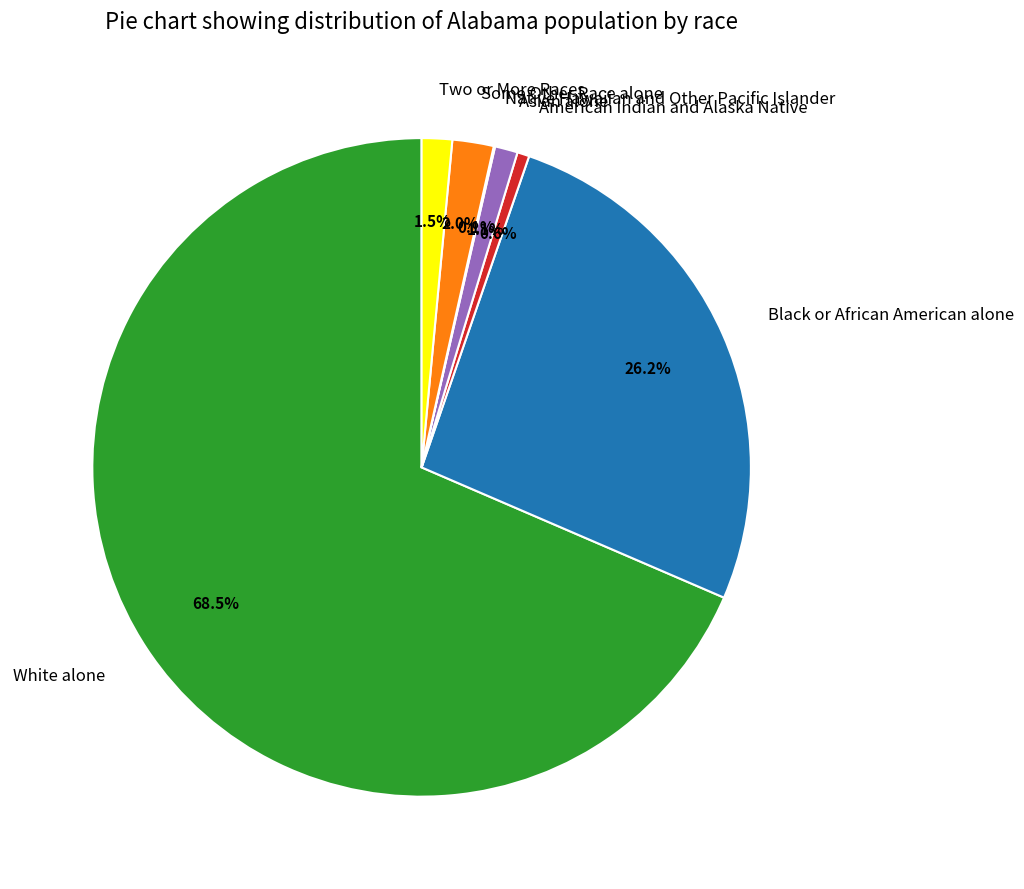

Does White alone represent more than half of the total?

Yes